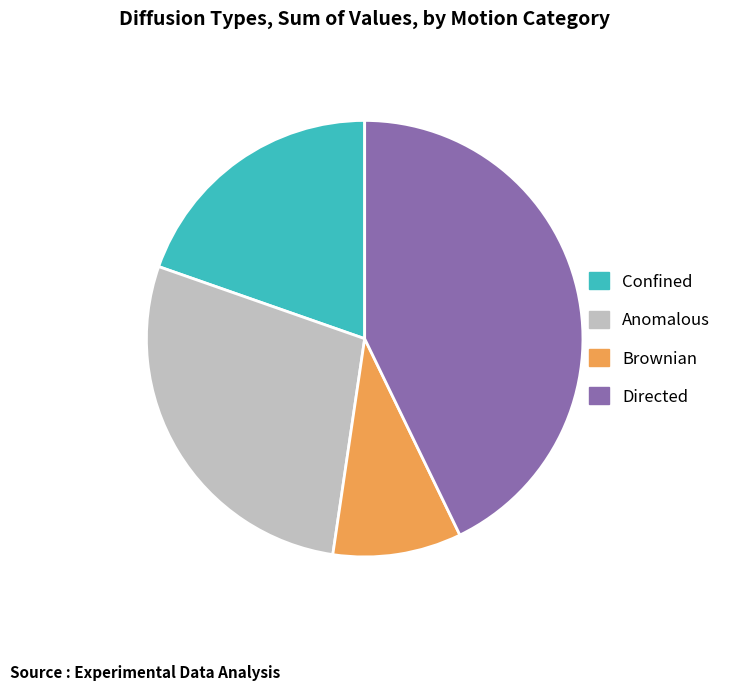

Count the number of slices in the pie.

4